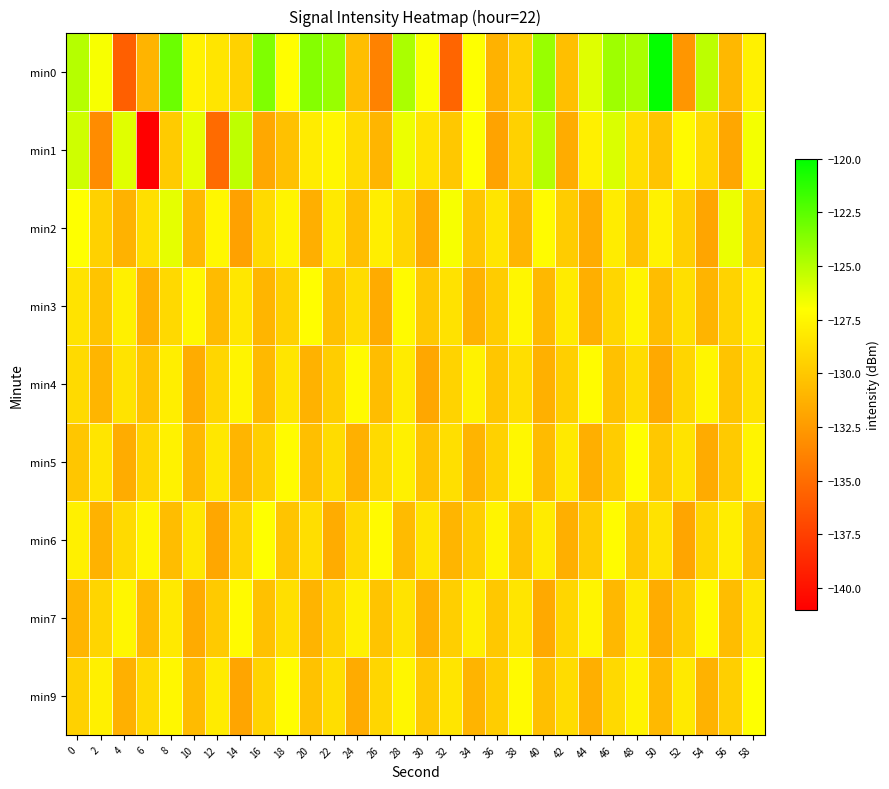

Which series has the widest spread of values?

min1